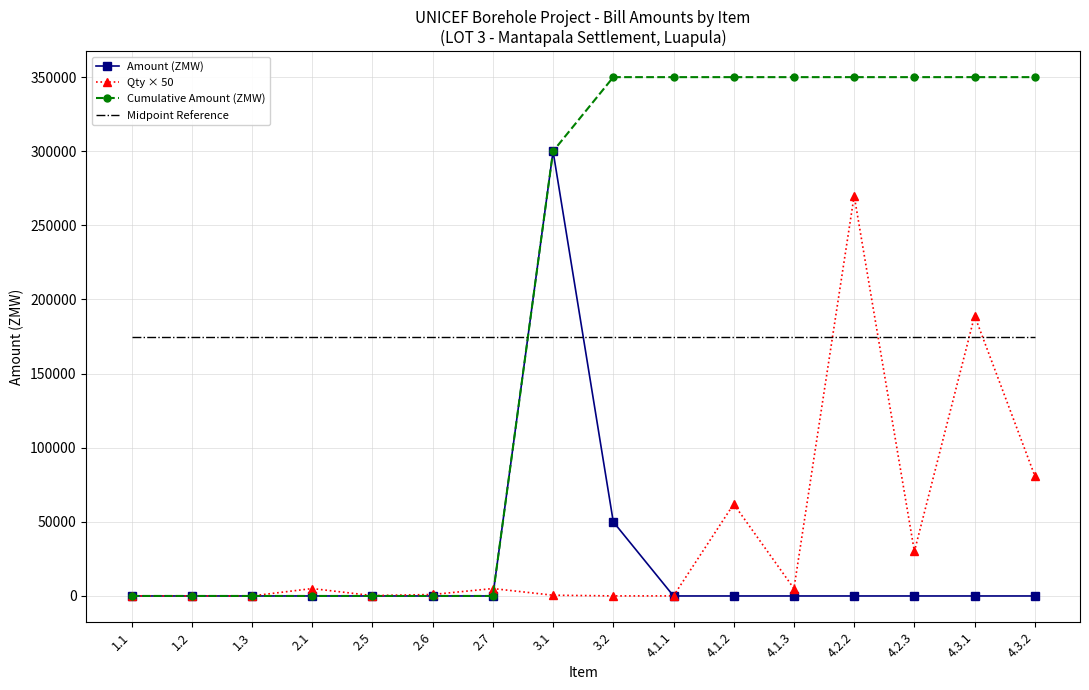

The value of Amount (ZMW) at 4.2.2 is 0. True or false?

True